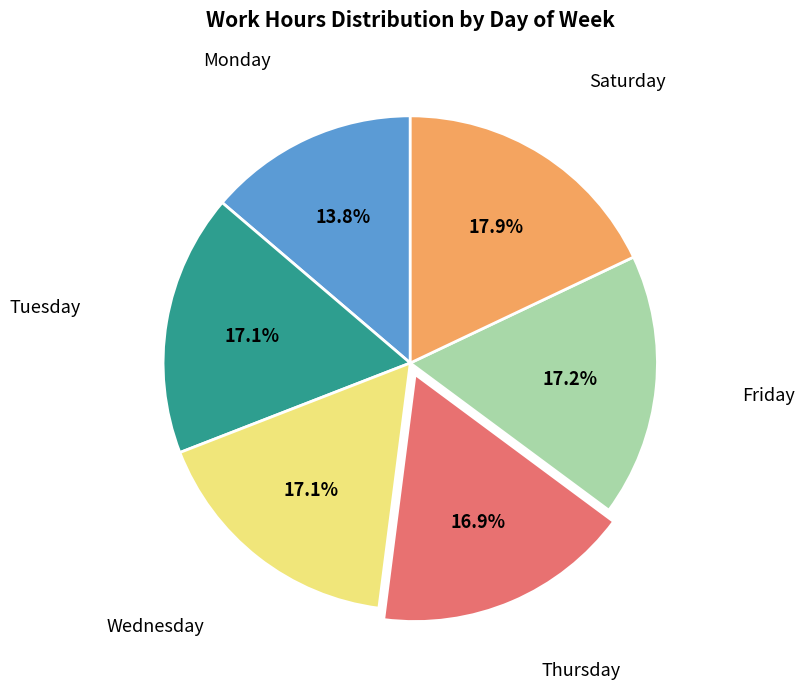

Is there any slice that represents more than half of the pie?

No